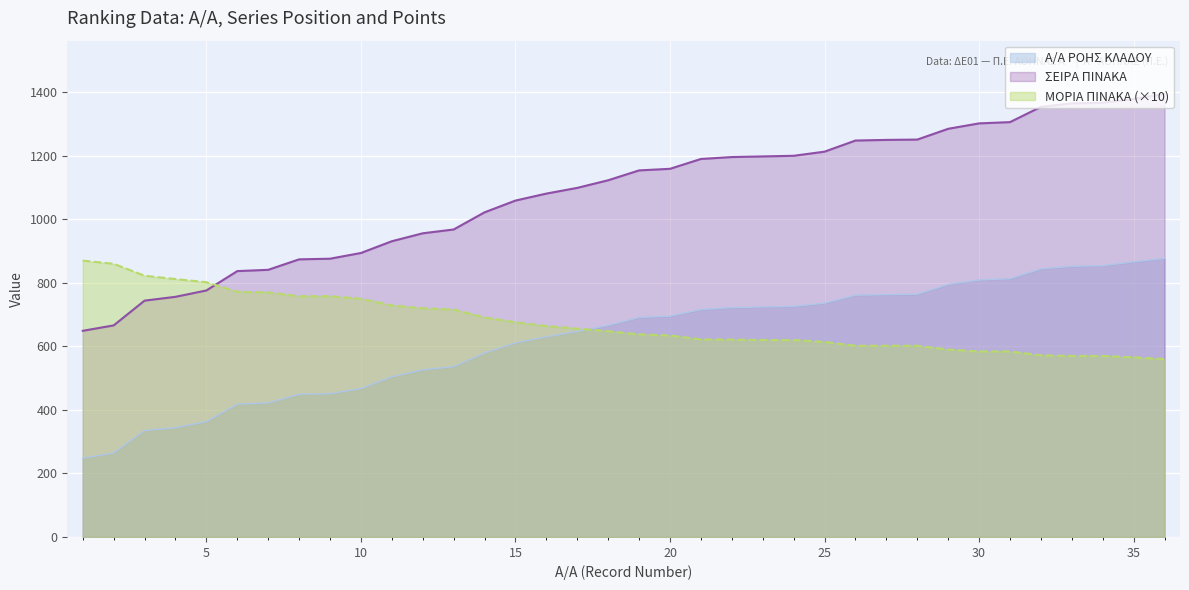

The value of ΜΟΡΙΑ ΠΙΝΑΚΑ (×10) at 20 is 1106.9. True or false?

False